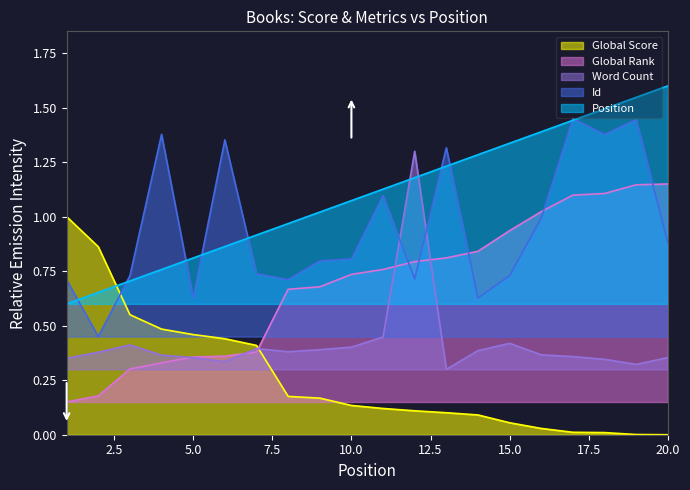

What is the value of the Global Rank point at the 14th from the left?

0.8